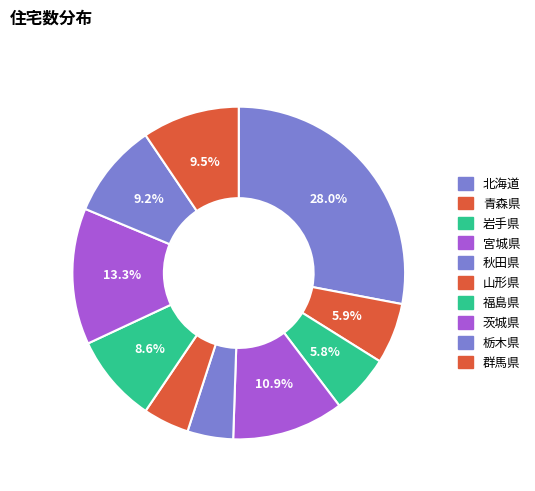

To the nearest percent, what is the average slice percentage?

10%